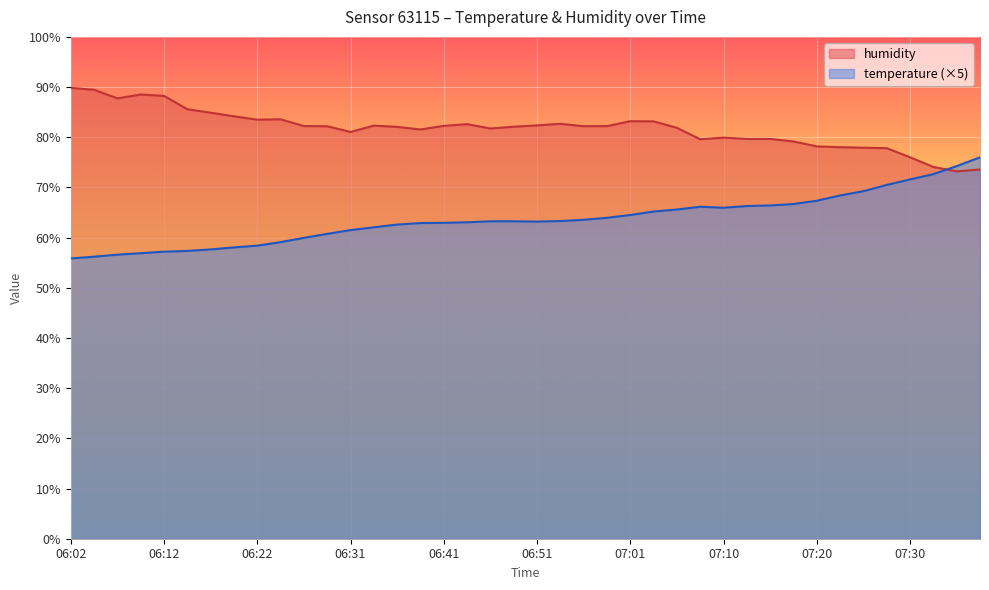

List the series in order of their overall mean, lowest first.

temperature (×5), humidity